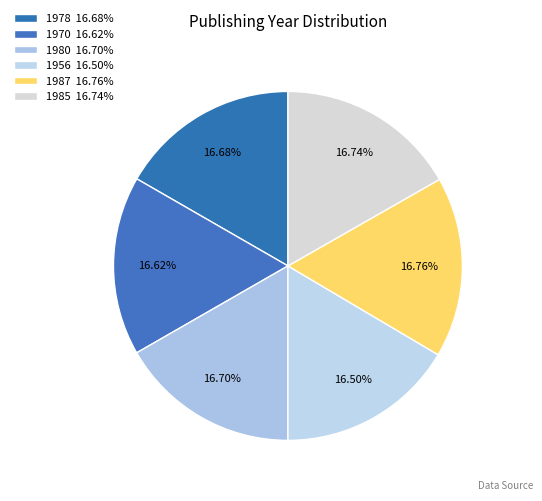

How many slices are in this pie chart?

6